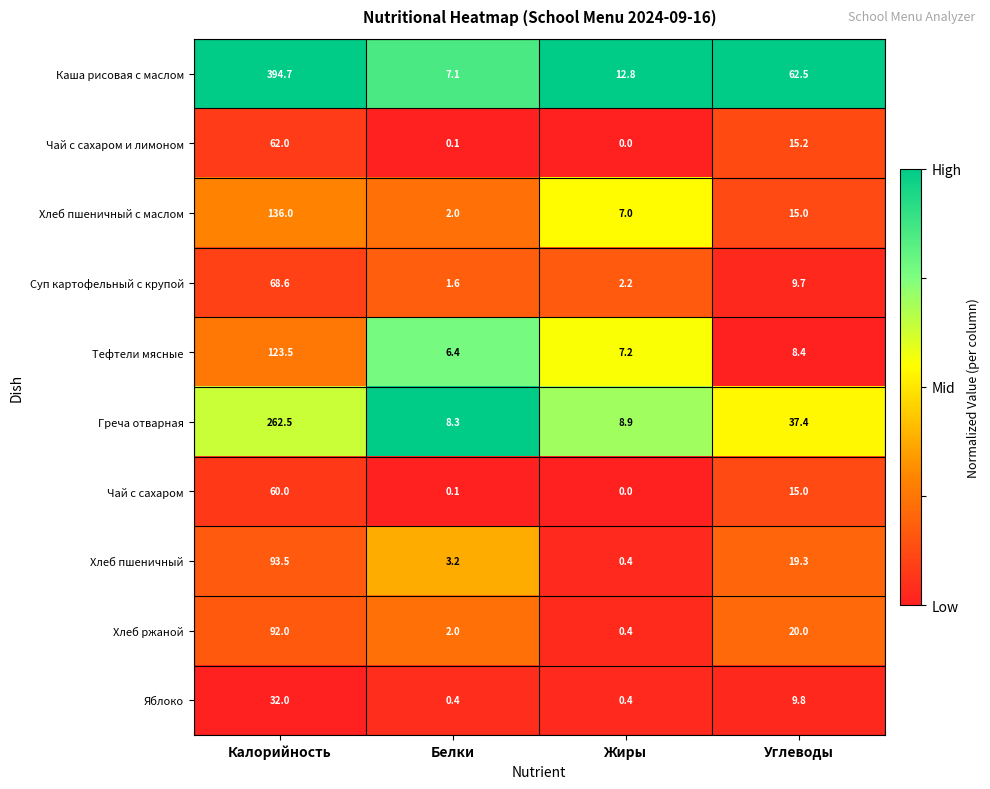

Where does the Суп картофельный с крупой series first go above 9?

Калорийность